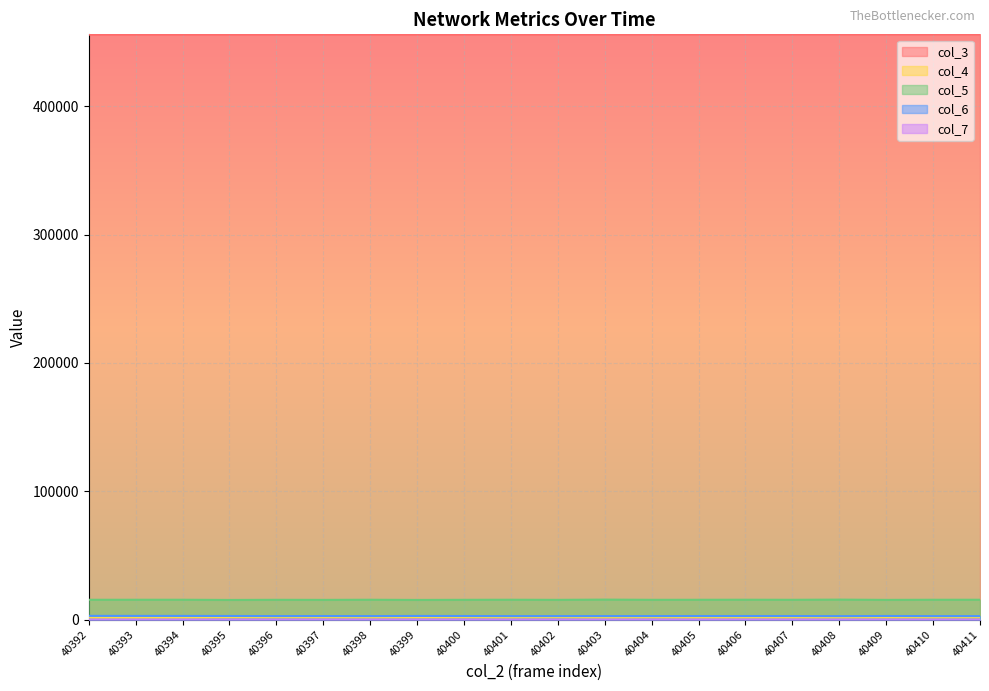

How many data points in col_3 are above 455855?

9